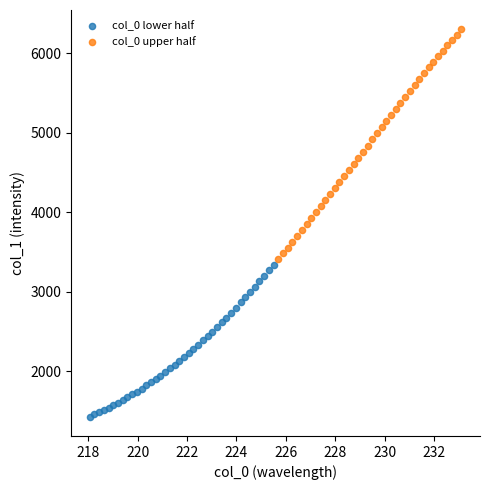

Which series reaches the maximum Y coordinate?

col_0 upper half